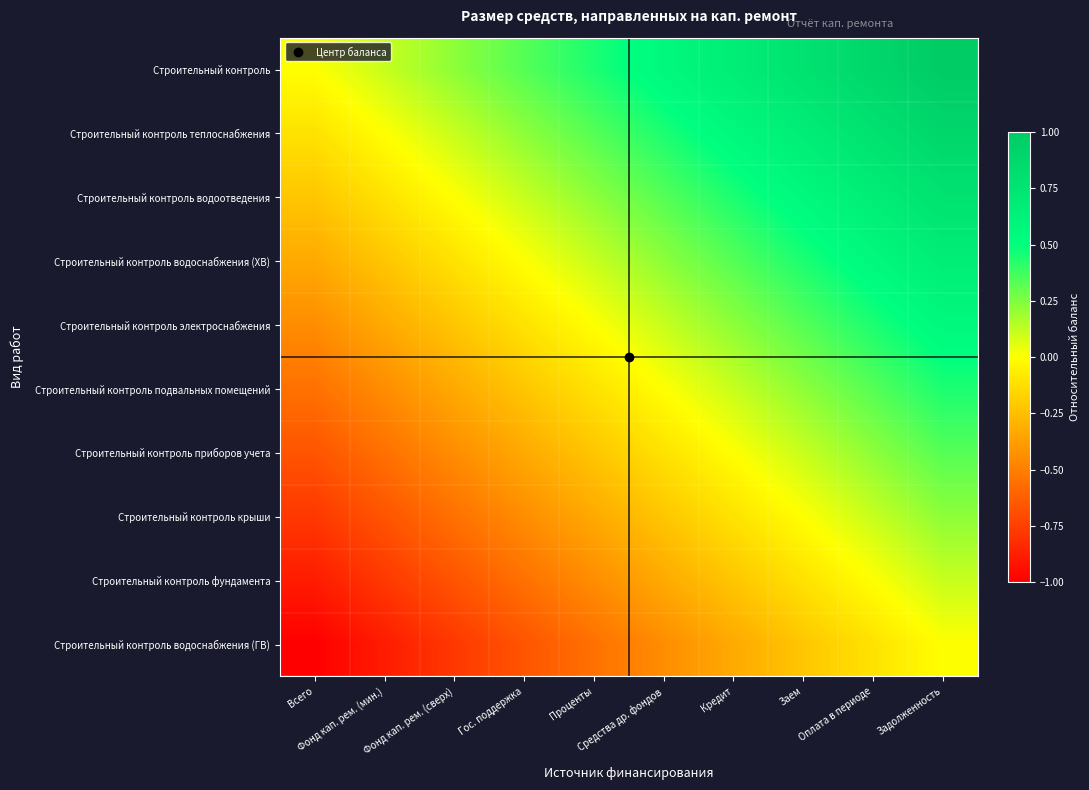

Reading left to right, what are all the values shown in this chart?

Строительный контроль: Всего=0.0	Фонд кап. рем. (мин.)=0.1	Фонд кап. рем. (сверх)=0.2	Гос. поддержка=0.3	Проценты=0.4	Средства др. фондов=0.6	Кредит=0.7	Заем=0.8	Оплата в периоде=0.9	Задолженность=1.0
Строительный контроль теплоснабжения: Всего=-0.1	Фонд кап. рем. (мин.)=0.0	Фонд кап. рем. (сверх)=0.1	Гос. поддержка=0.2	Проценты=0.3	Средства др. фондов=0.4	Кредит=0.6	Заем=0.7	Оплата в периоде=0.8	Задолженность=0.9
Строительный контроль водоотведения: Всего=-0.2	Фонд кап. рем. (мин.)=-0.1	Фонд кап. рем. (сверх)=0.0	Гос. поддержка=0.1	Проценты=0.2	Средства др. фондов=0.3	Кредит=0.4	Заем=0.6	Оплата в периоде=0.7	Задолженность=0.8
Строительный контроль водоснабжения (ХВ): Всего=-0.3	Фонд кап. рем. (мин.)=-0.2	Фонд кап. рем. (сверх)=-0.1	Гос. поддержка=0.0	Проценты=0.1	Средства др. фондов=0.2	Кредит=0.3	Заем=0.4	Оплата в периоде=0.6	Задолженность=0.7
Строительный контроль электроснабжения: Всего=-0.4	Фонд кап. рем. (мин.)=-0.3	Фонд кап. рем. (сверх)=-0.2	Гос. поддержка=-0.1	Проценты=0.0	Средства др. фондов=0.1	Кредит=0.2	Заем=0.3	Оплата в периоде=0.4	Задолженность=0.6
Строительный контроль подвальных помещений: Всего=-0.6	Фонд кап. рем. (мин.)=-0.4	Фонд кап. рем. (сверх)=-0.3	Гос. поддержка=-0.2	Проценты=-0.1	Средства др. фондов=0.0	Кредит=0.1	Заем=0.2	Оплата в периоде=0.3	Задолженность=0.4
Строительный контроль приборов учета: Всего=-0.7	Фонд кап. рем. (мин.)=-0.6	Фонд кап. рем. (сверх)=-0.4	Гос. поддержка=-0.3	Проценты=-0.2	Средства др. фондов=-0.1	Кредит=0.0	Заем=0.1	Оплата в периоде=0.2	Задолженность=0.3
Строительный контроль крыши: Всего=-0.8	Фонд кап. рем. (мин.)=-0.7	Фонд кап. рем. (сверх)=-0.6	Гос. поддержка=-0.4	Проценты=-0.3	Средства др. фондов=-0.2	Кредит=-0.1	Заем=0.0	Оплата в периоде=0.1	Задолженность=0.2
Строительный контроль фундамента: Всего=-0.9	Фонд кап. рем. (мин.)=-0.8	Фонд кап. рем. (сверх)=-0.7	Гос. поддержка=-0.6	Проценты=-0.4	Средства др. фондов=-0.3	Кредит=-0.2	Заем=-0.1	Оплата в периоде=0.0	Задолженность=0.1
Строительный контроль водоснабжения (ГВ): Всего=-1.0	Фонд кап. рем. (мин.)=-0.9	Фонд кап. рем. (сверх)=-0.8	Гос. поддержка=-0.7	Проценты=-0.6	Средства др. фондов=-0.4	Кредит=-0.3	Заем=-0.2	Оплата в периоде=-0.1	Задолженность=0.0